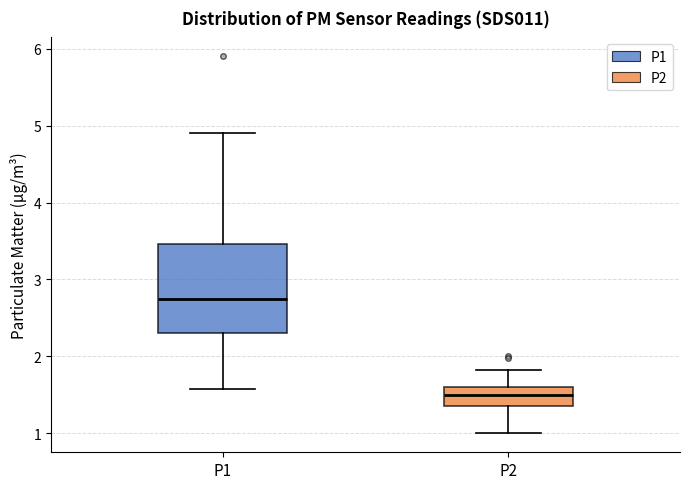

Reading left to right, read every box against the y-axis: the position of its median line, the range the box covers, and the ends of its whiskers. The values are not printed on the chart, so give them approximately, as read against the axis.

P1: median 2.8, box 2.3 to 3.5, whiskers 1.6 to 4.9
P2: median 1.5, box 1.4 to 1.6, whiskers 1.0 to 1.8